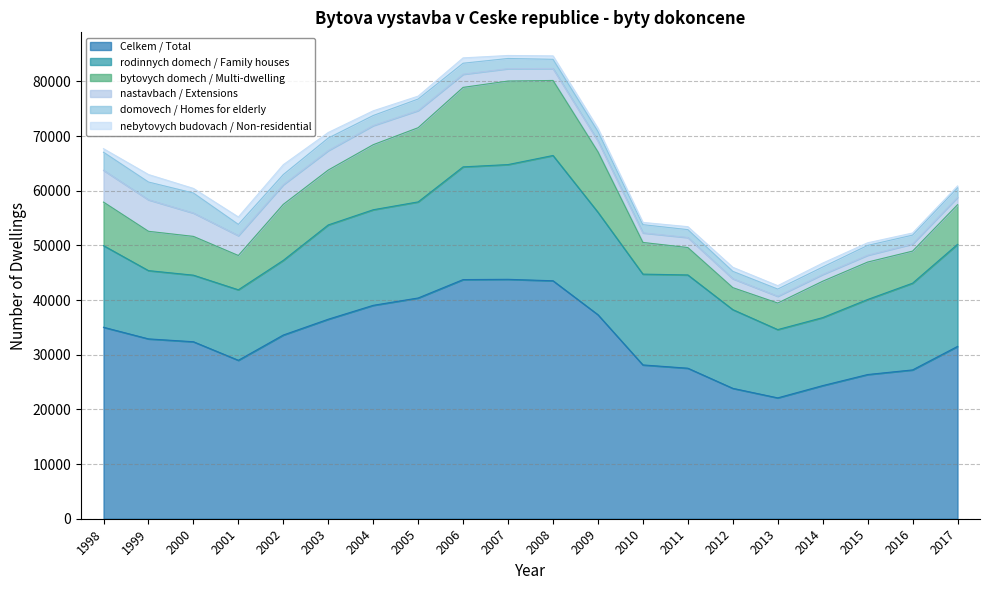

Reading left to right, extract all data points from this chart.

Celkem / Total: 1998=35027	1999=32900	2000=32377	2001=28983	2002=33606	2003=36496	2004=39037	2005=40381	2006=43747	2007=43796	2008=43531	2009=37319	2010=28135	2011=27535	2012=23853	2013=22108	2014=24351	2015=26378	2016=27224	2017=31521
rodinnych domech / Family houses: 1998=14933	1999=12489	2000=12177	2001=12895	2002=13659	2003=17250	2004=17485	2005=17579	2006=20620	2007=20990	2008=22918	2009=18750	2010=16611	2011=17060	2012=14399	2013=12490	2014=12440	2015=13727	2016=15865	2017=18678
bytovych domech / Multi-dwelling: 1998=7961	1999=7192	2000=7097	2001=6276	2002=10246	2003=10043	2004=11901	2005=13574	2006=14541	2007=15283	2008=13724	2009=11045	2010=5798	2011=5013	2012=4022	2013=4857	2014=6657	2015=6848	2016=5870	2017=7244
nastavbach / Extensions: 1998=5820	1999=5766	2000=4272	2001=3639	2002=3600	2003=3561	2004=3499	2005=3141	2006=2409	2007=2269	2008=2187	2009=1998	2010=1749	2011=1837	2012=1636	2013=1244	2014=1238	2015=1252	2016=1311	2017=1362
domovech / Homes for elderly: 1998=3300	1999=3248	2000=3658	2001=2048	2002=1850	2003=2288	2004=1841	2005=2103	2006=2009	2007=1858	2008=1682	2009=1729	2010=1502	2011=1441	2012=1345	2013=1313	2014=1353	2015=1795	2016=1611	2017=1725
nebytovych budovach / Non-residential: 1998=648	1999=1371	2000=845	2001=1357	2002=1803	2003=1017	2004=855	2005=527	2006=979	2007=545	2008=629	2009=582	2010=414	2011=541	2012=741	2013=621	2014=726	2015=476	2016=387	2017=345